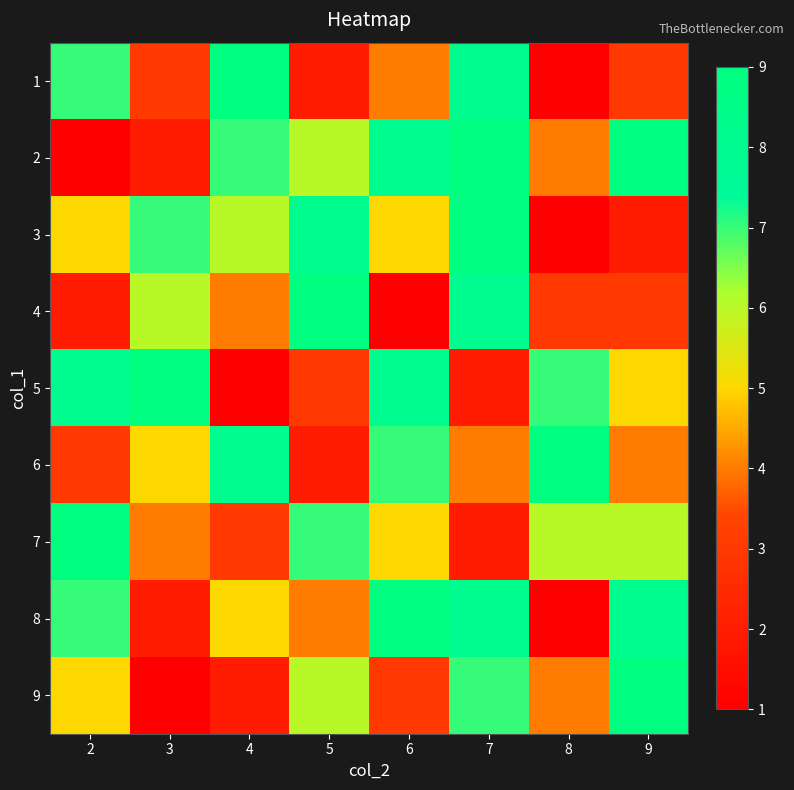

Reading right to left, extract all data points from this chart.

1: 9=3	8=1	7=8	6=4	5=2	4=9	3=3	2=7
2: 9=9	8=4	7=9	6=8	5=6	4=7	3=2	2=1
3: 9=2	8=1	7=9	6=5	5=8	4=6	3=7	2=5
4: 9=3	8=3	7=8	6=1	5=9	4=4	3=6	2=2
5: 9=5	8=7	7=2	6=8	5=3	4=1	3=9	2=8
6: 9=4	8=9	7=4	6=7	5=2	4=8	3=5	2=3
7: 9=6	8=6	7=2	6=5	5=7	4=3	3=4	2=9
8: 9=8	8=1	7=8	6=9	5=4	4=5	3=2	2=7
9: 9=9	8=4	7=7	6=3	5=6	4=2	3=1	2=5